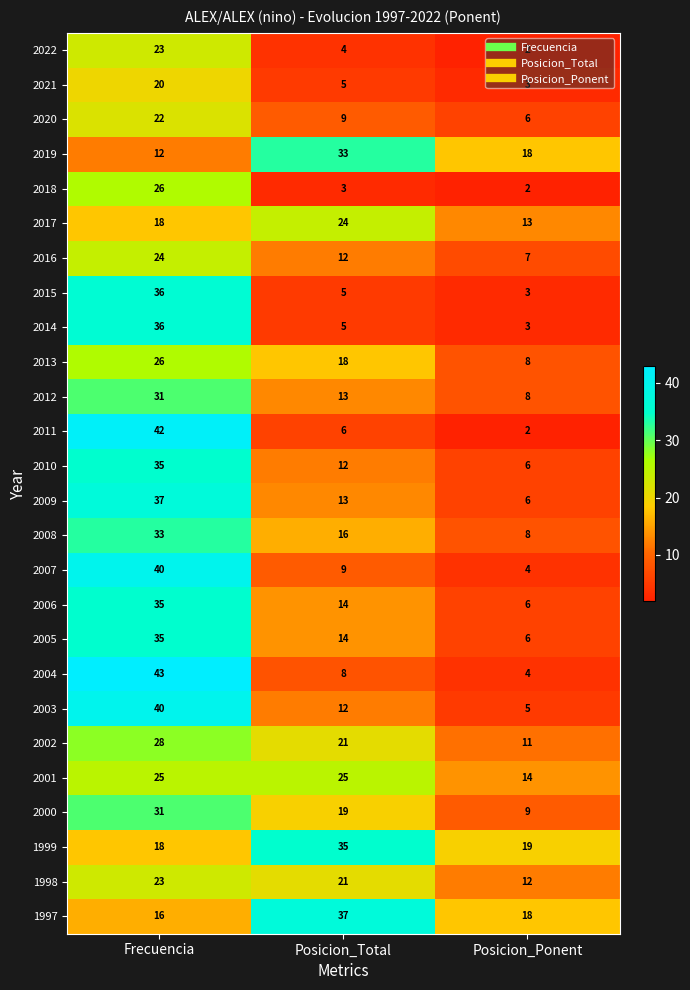

What is the total value across all series at Posicion_Ponent?

203